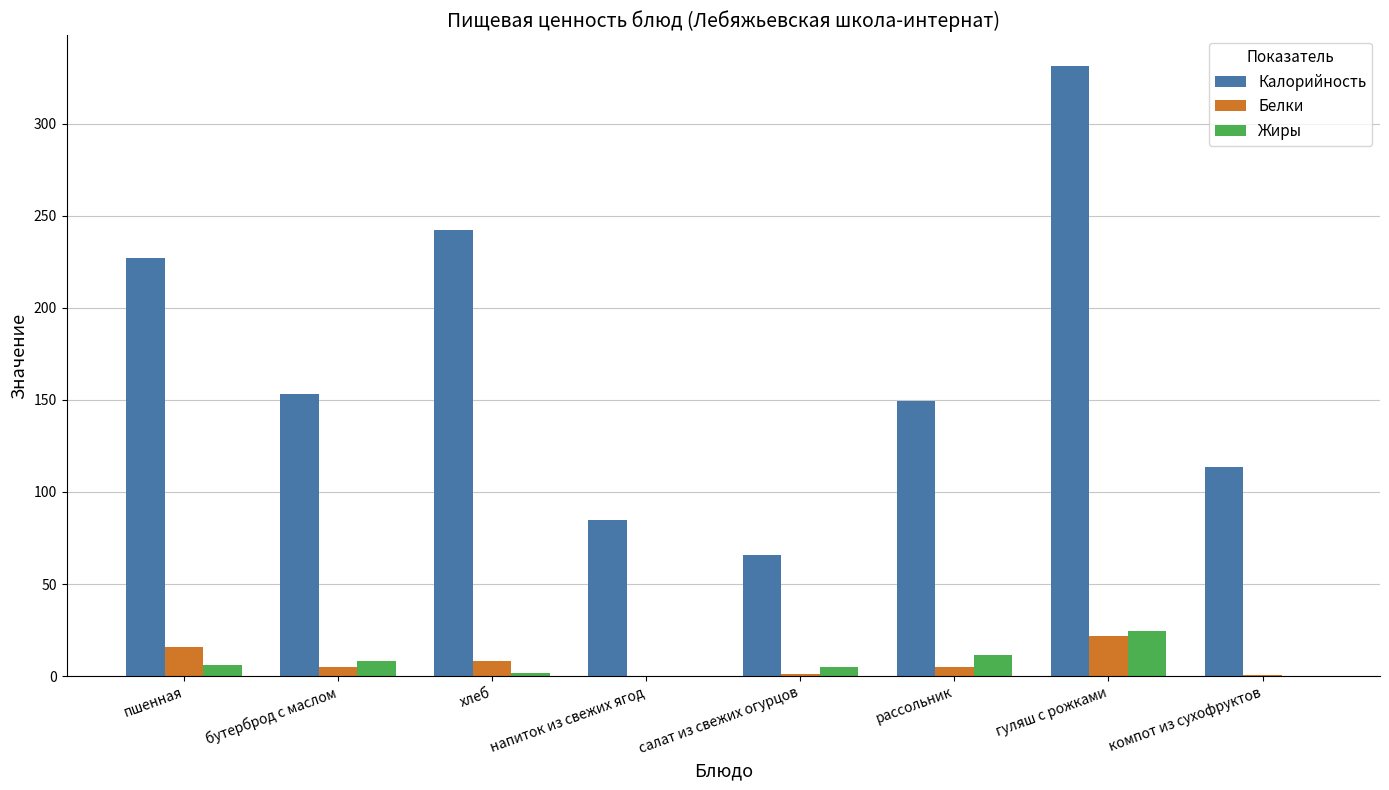

What is the maximum value for Белки?

21.7